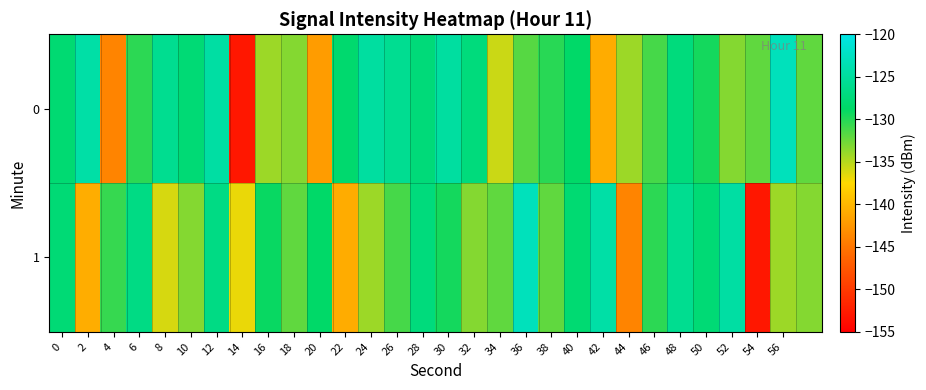

How many series are shown in this chart?

2